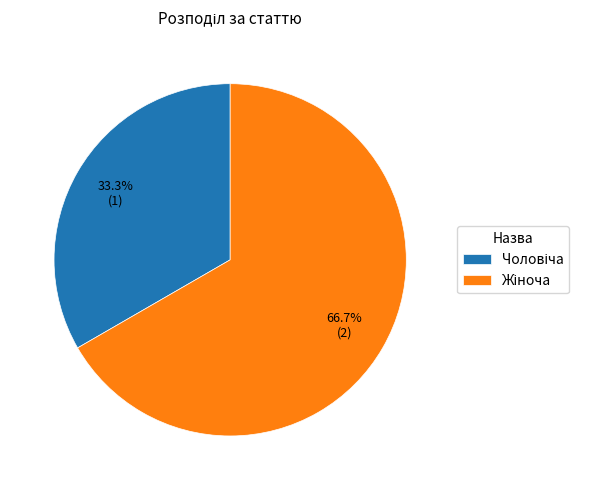

How many segments does this pie chart have?

2